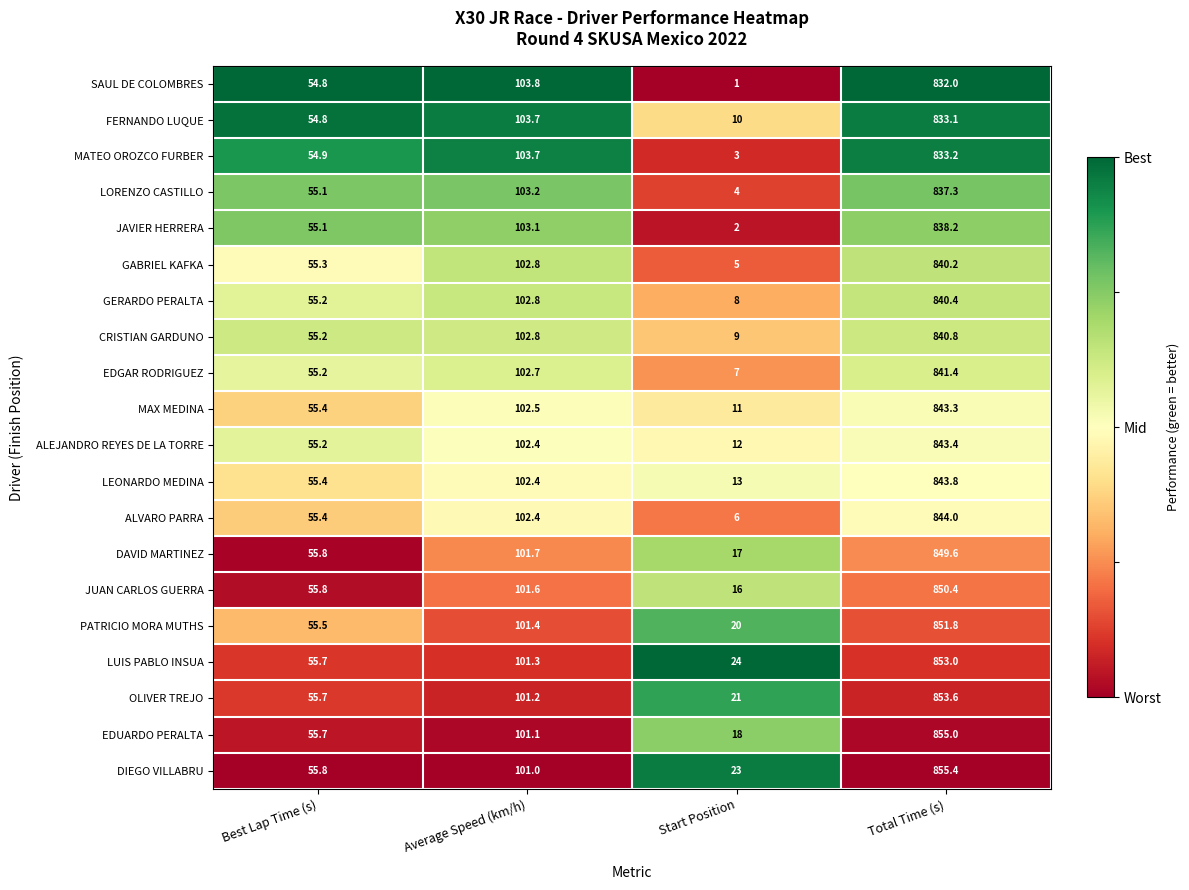

At which label does DAVID MARTINEZ first exceed 101?

Average Speed (km/h)